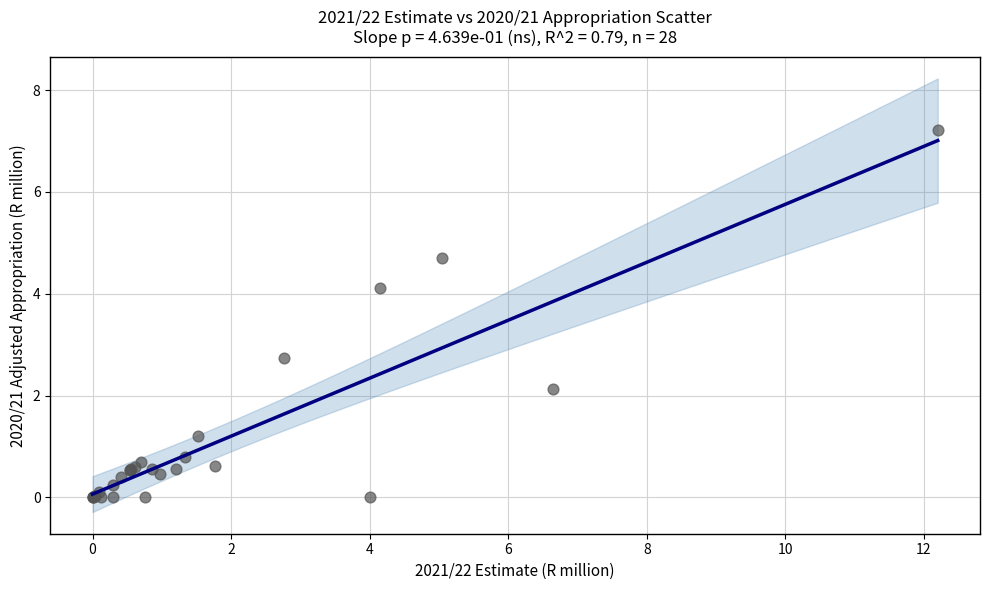

What Y value in the scatter plot is closest to 3?

2.7